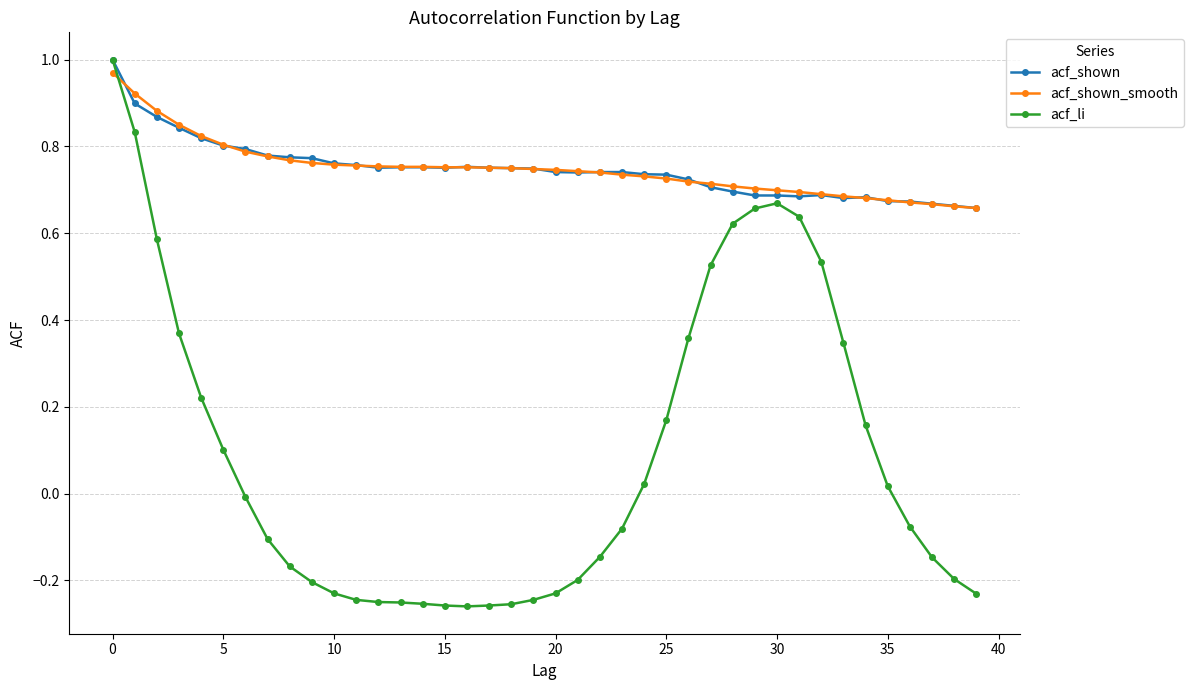

Which series has the widest spread of values?

acf_li